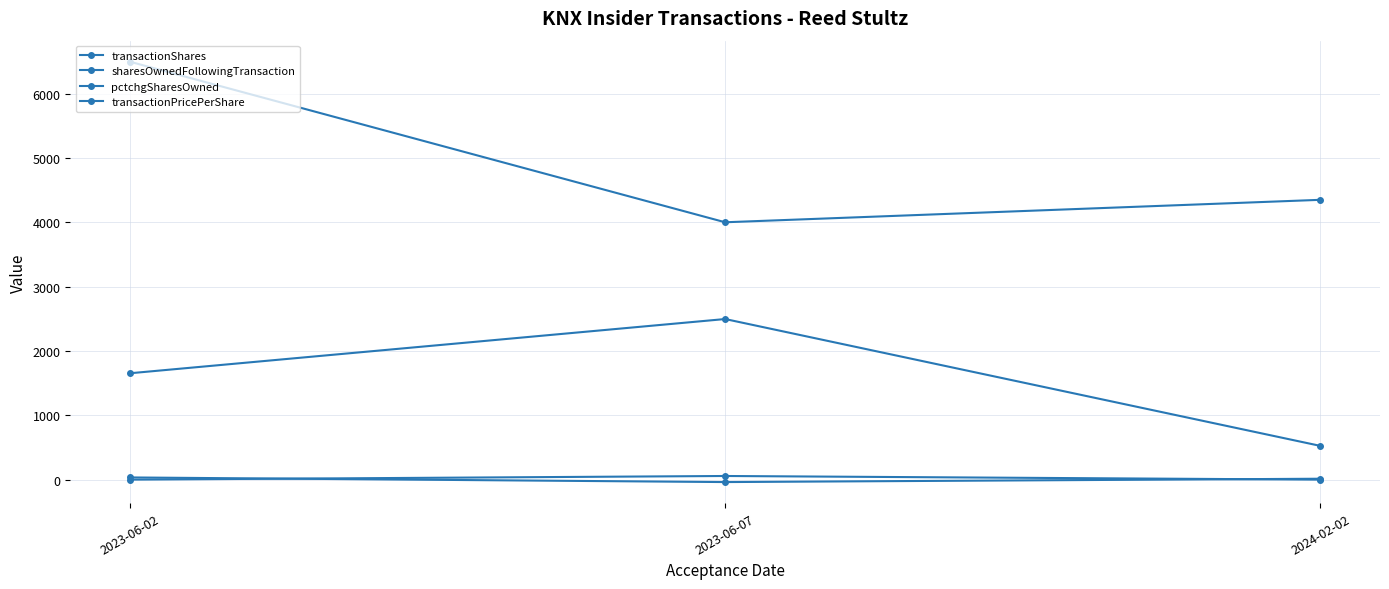

What is the average value of the sharesOwnedFollowingTransaction series?

4948.3